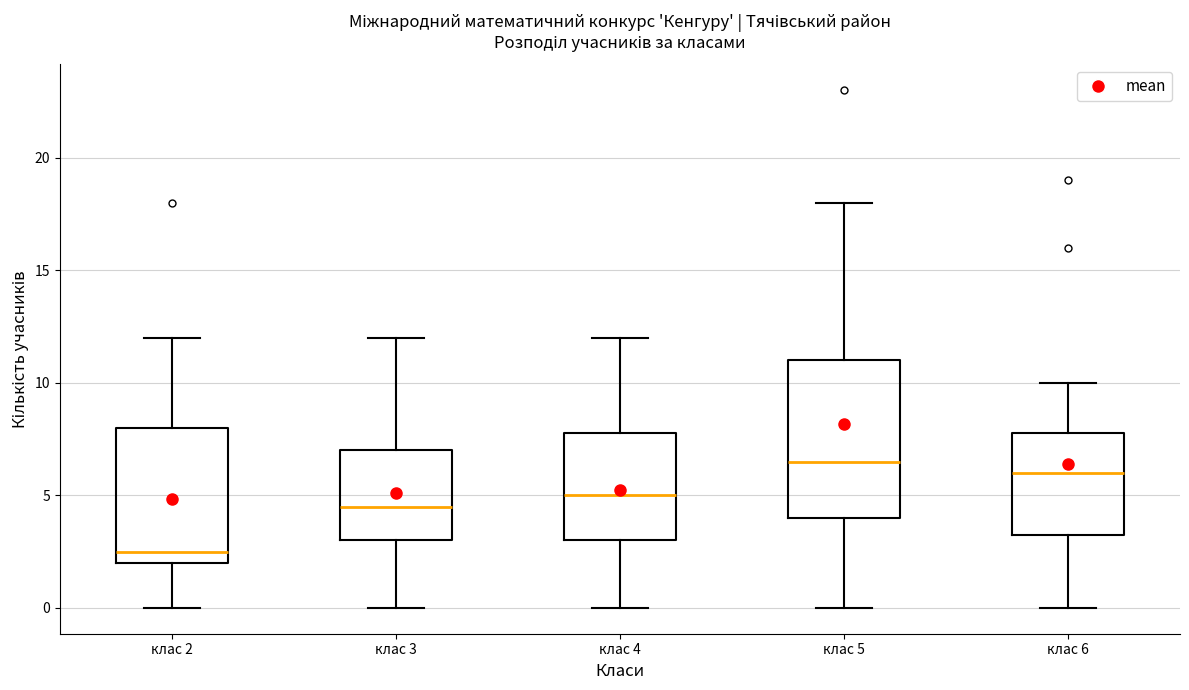

Which box has the highest median line?

клас 5